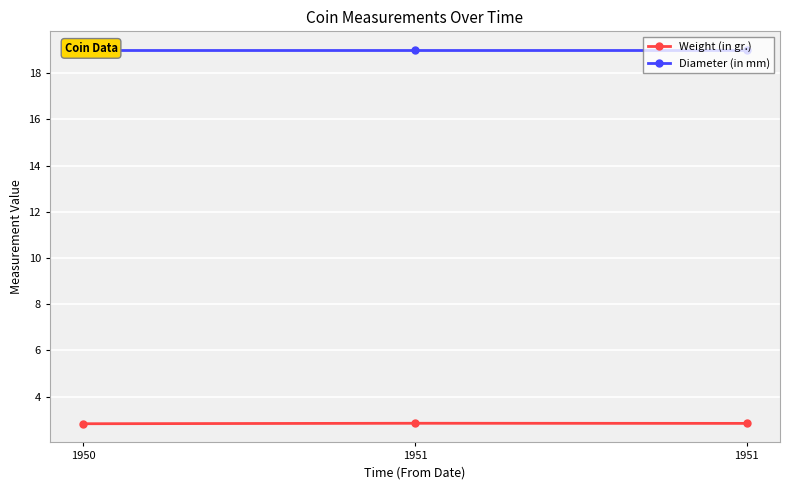

Reading left to right, what are all the values shown in this chart?

Weight (in gr.): 1950=2.8	1951=2.8	1951=2.8
Diameter (in mm): 1950=19.0	1951=19.0	1951=19.0